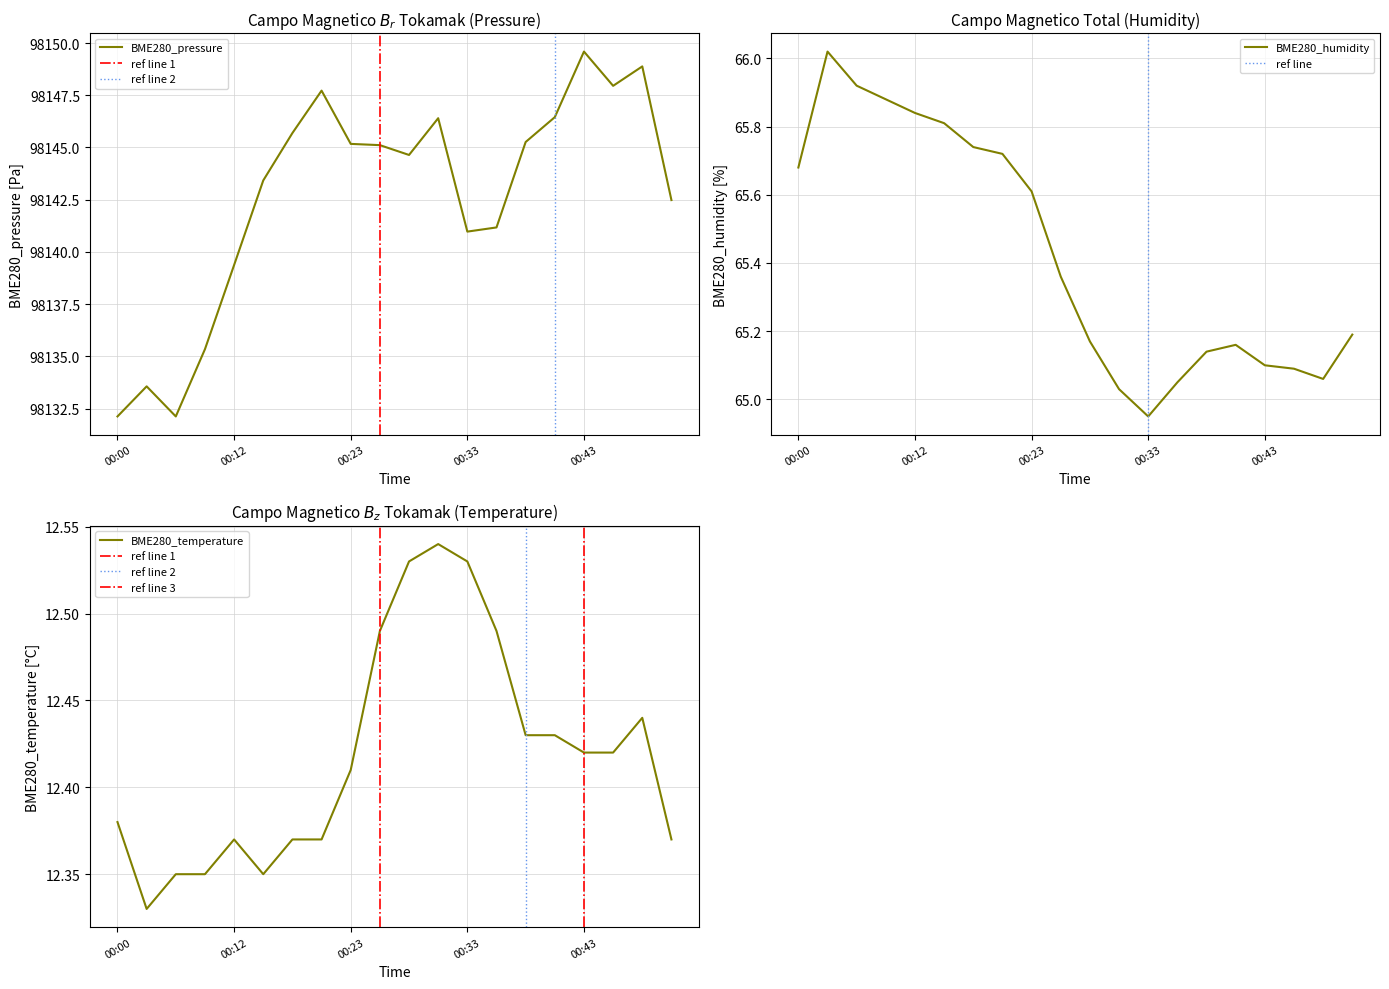

List the series in order of their peak value, highest first.

BME280_pressure, BME280_humidity, BME280_temperature